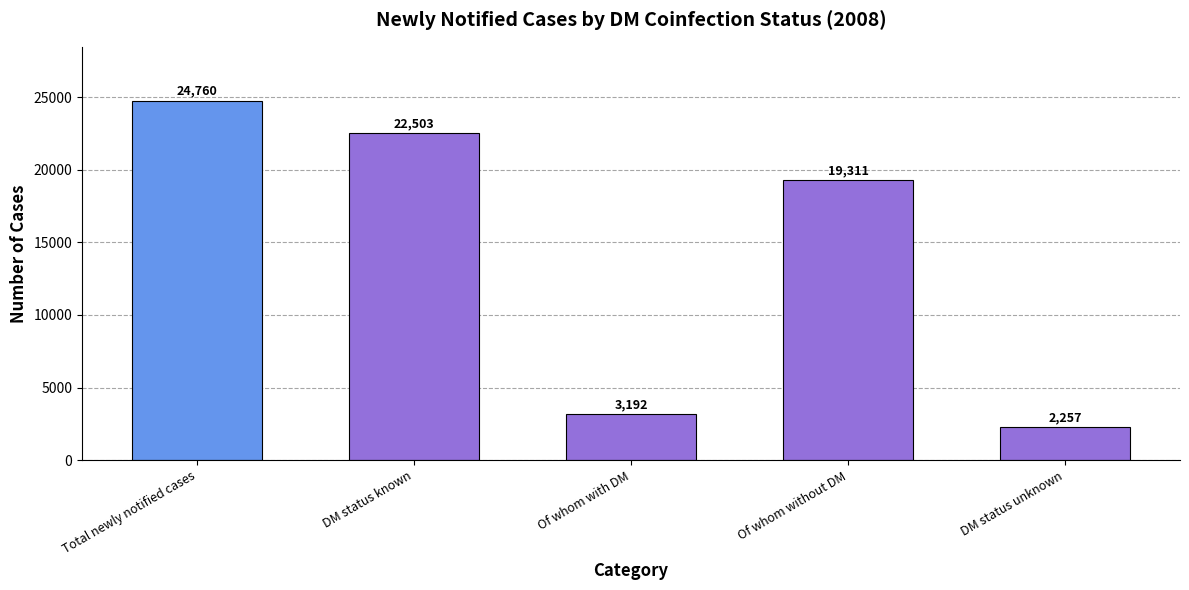

At which label is the value closest to 13508?

Of whom without DM